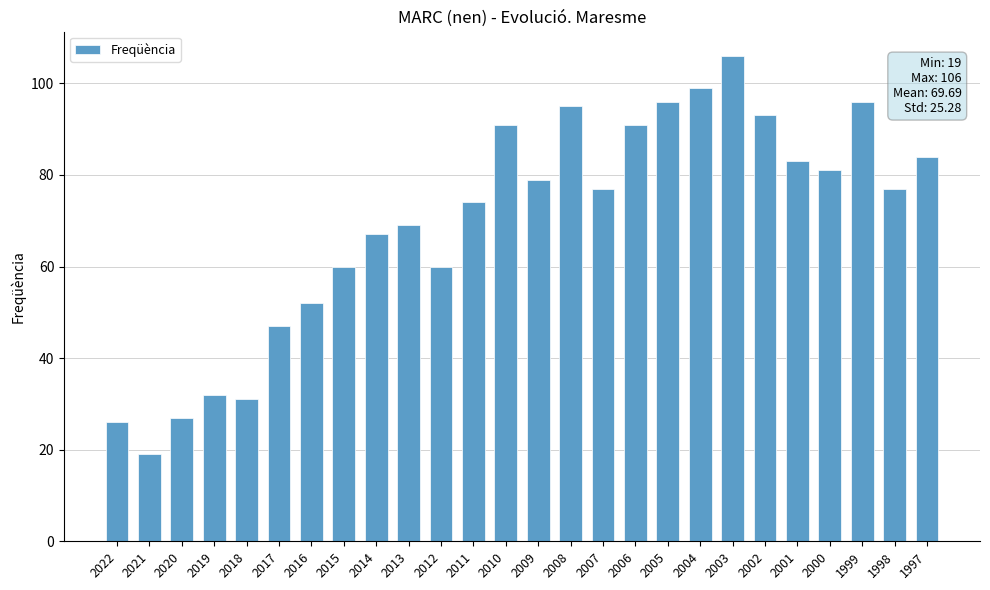

How many distinct data groups are displayed?

1